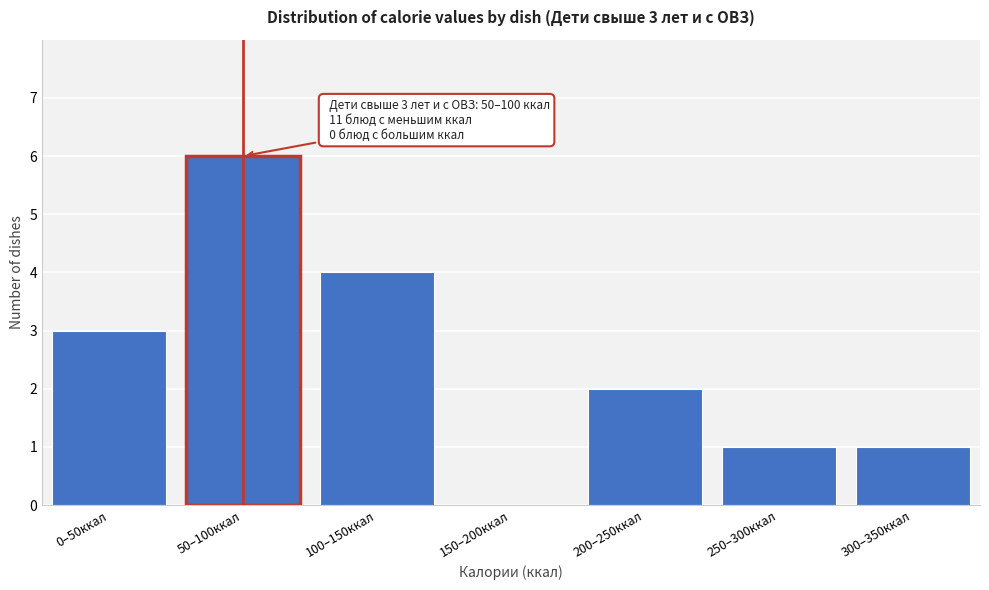

Reading left to right, extract all data points from this chart.

0–50ккал=3	50–100ккал=6	100–150ккал=4	150–200ккал=0	200–250ккал=2	250–300ккал=1	300–350ккал=1